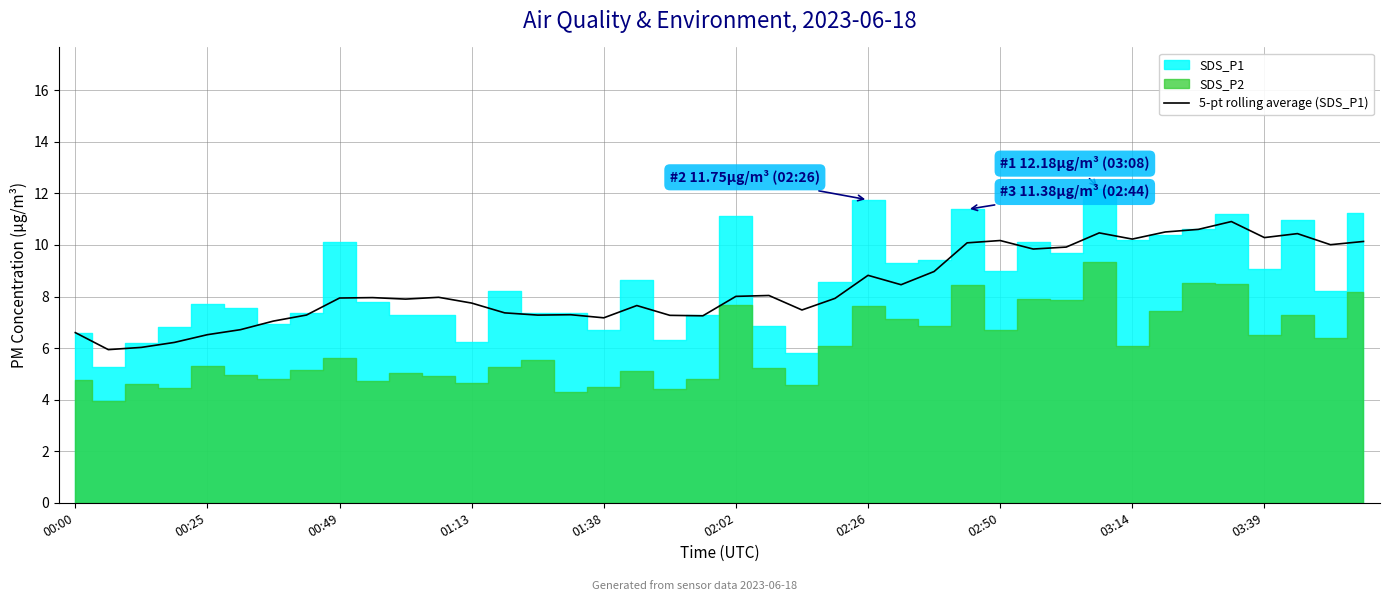

The 5-pt rolling average (SDS_P1) series shows 7.7 at 01:13. True or false?

True